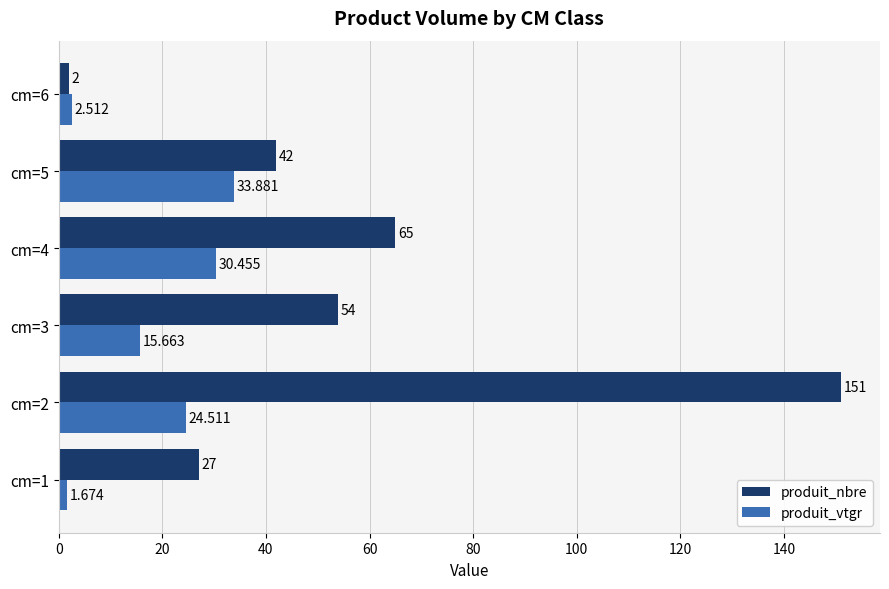

What is the minimum value for produit_nbre?

2.0